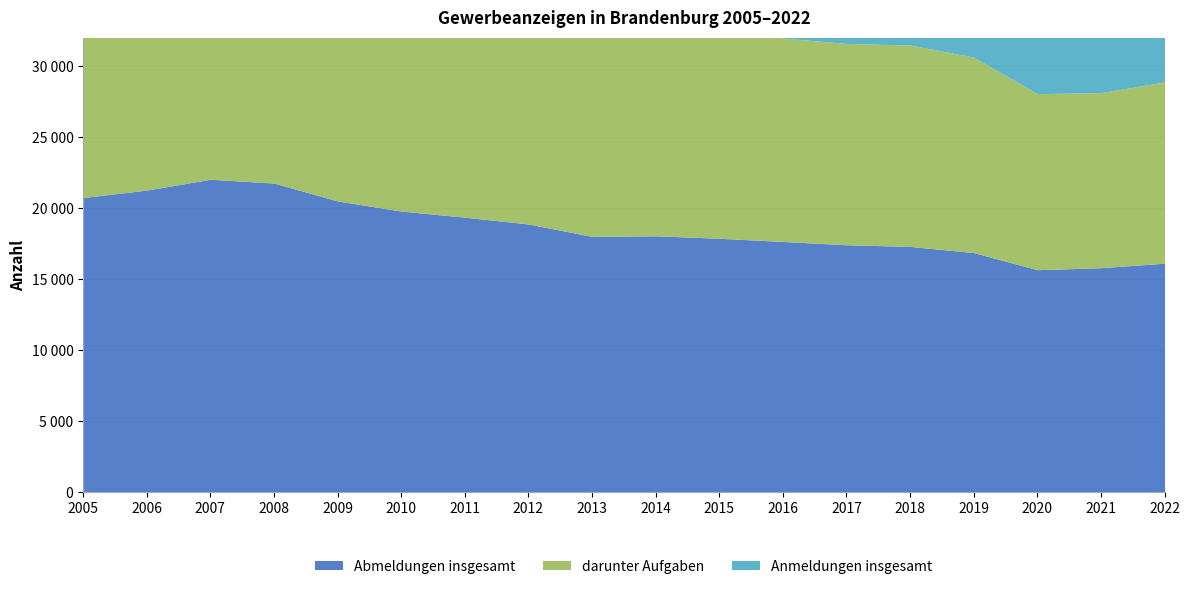

What is the highest value of the Abmeldungen insgesamt series?

22040